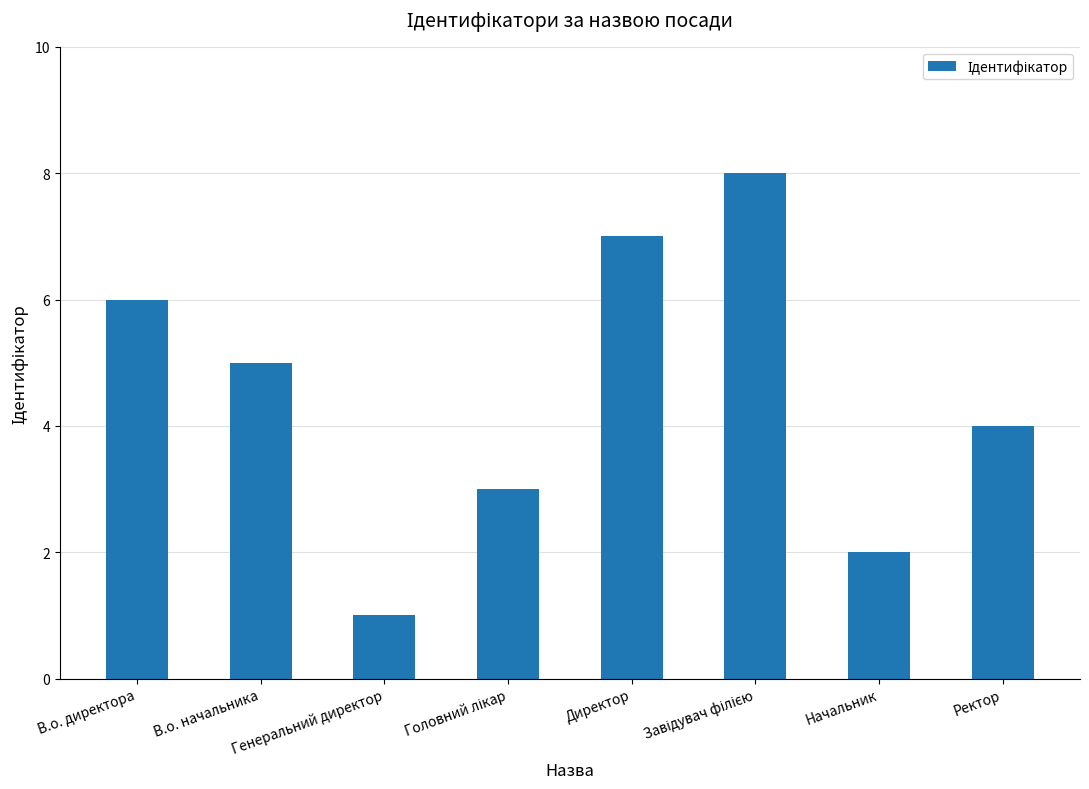

What value does the data have at Генеральний директор?

1